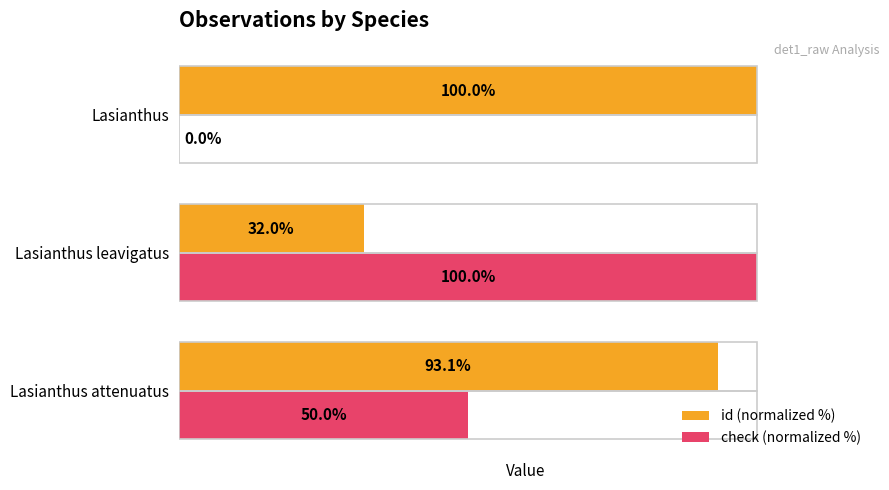

Which series changed the most between Lasianthus attenuatus and Lasianthus?

check (normalized %)